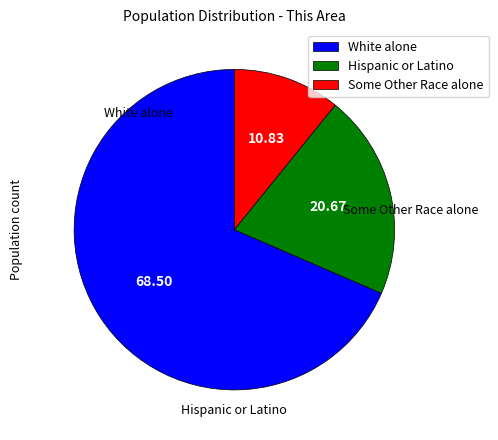

Does Hispanic or Latino account for over 50% of the chart?

No